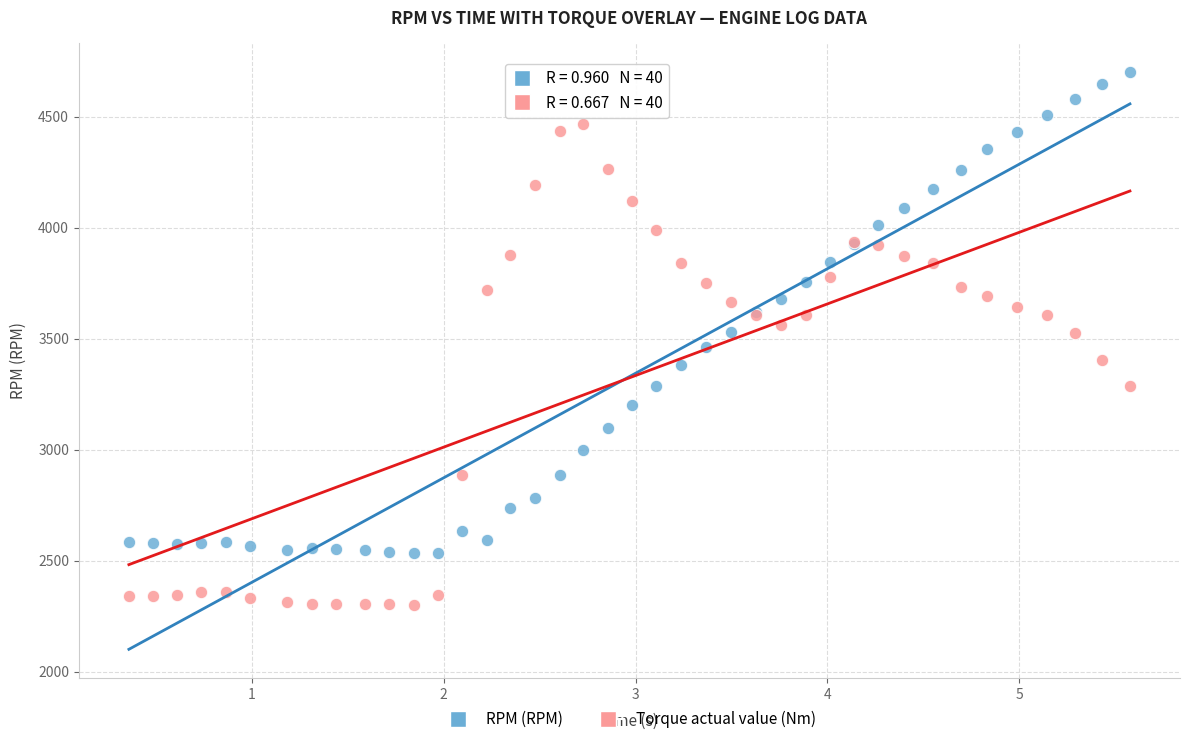

Which series contains the lowest Y value?

Torque actual value (Nm)